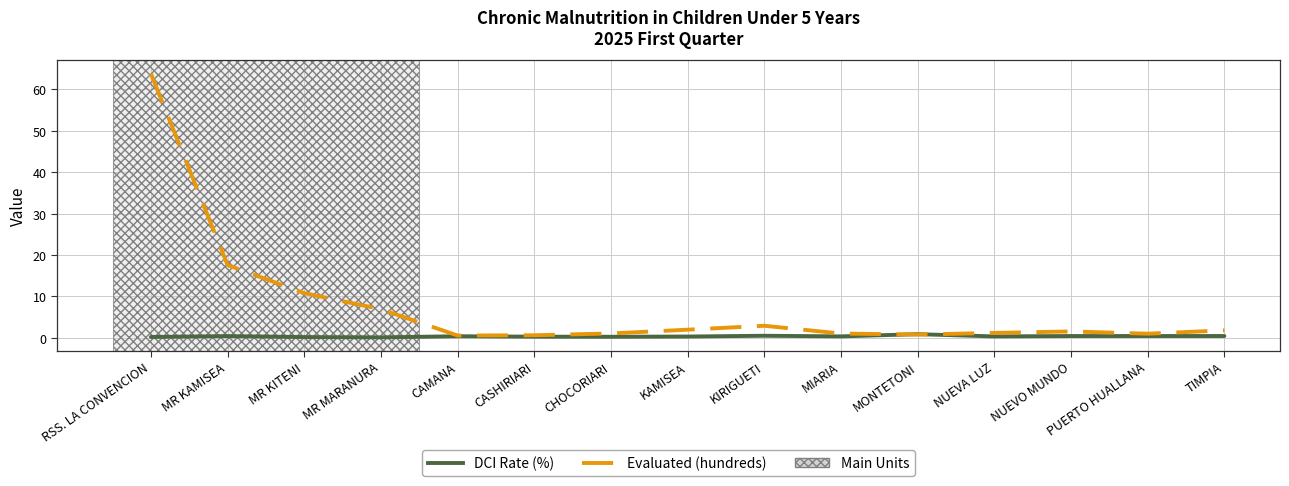

Rank the series by their maximum value, from highest to lowest.

Evaluated (hundreds), DCI Rate (%)